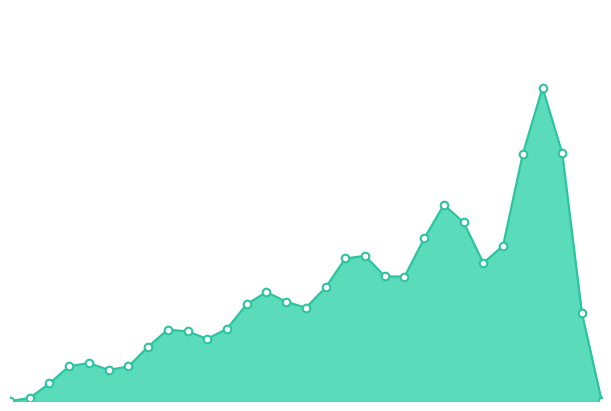

Which series has the widest spread of Y values?

Mar